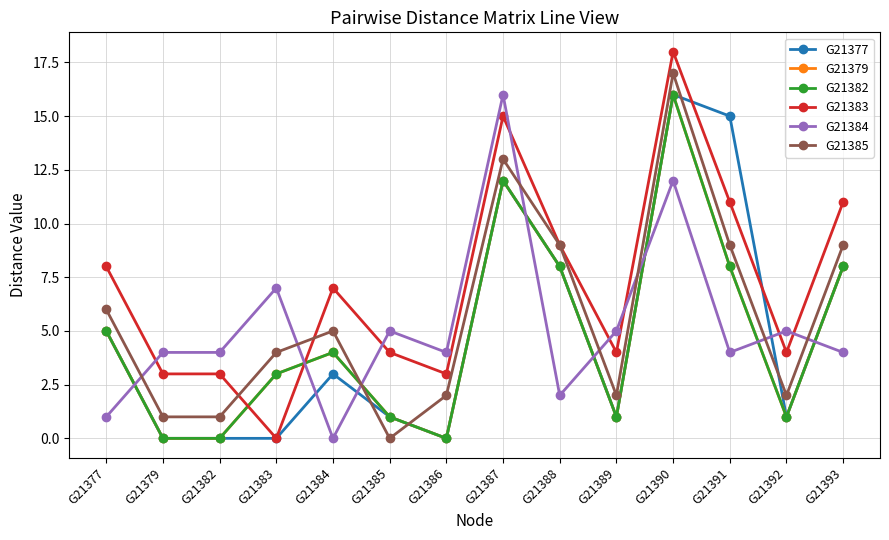

Does the chart have visible grid lines?

Yes